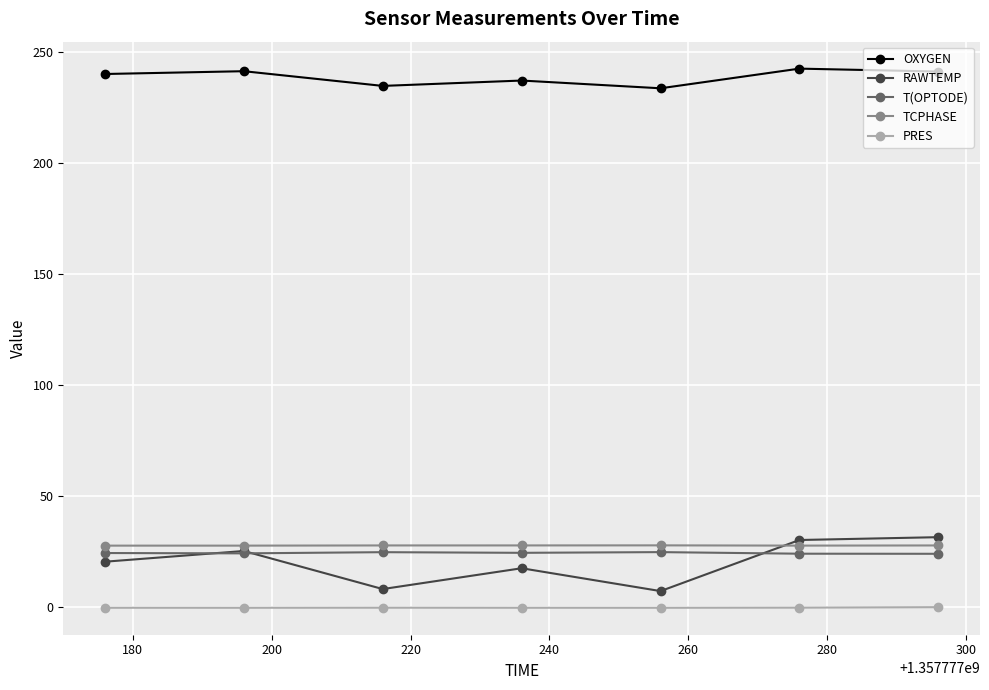

Does the chart display data point markers on the line(s)?

Yes